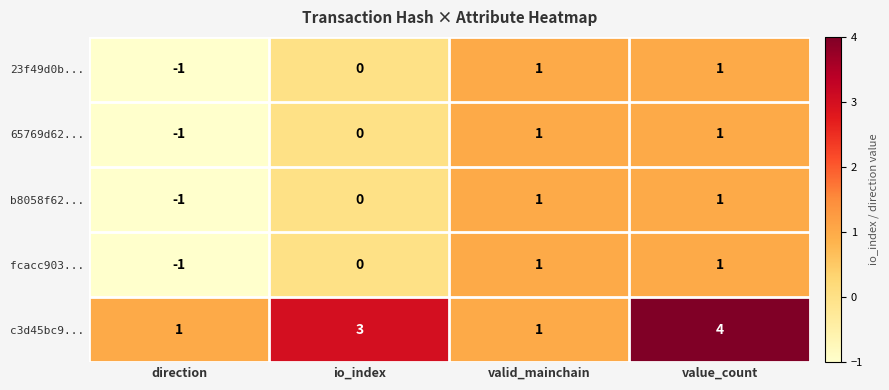

What is the total value across all series at direction?

-3